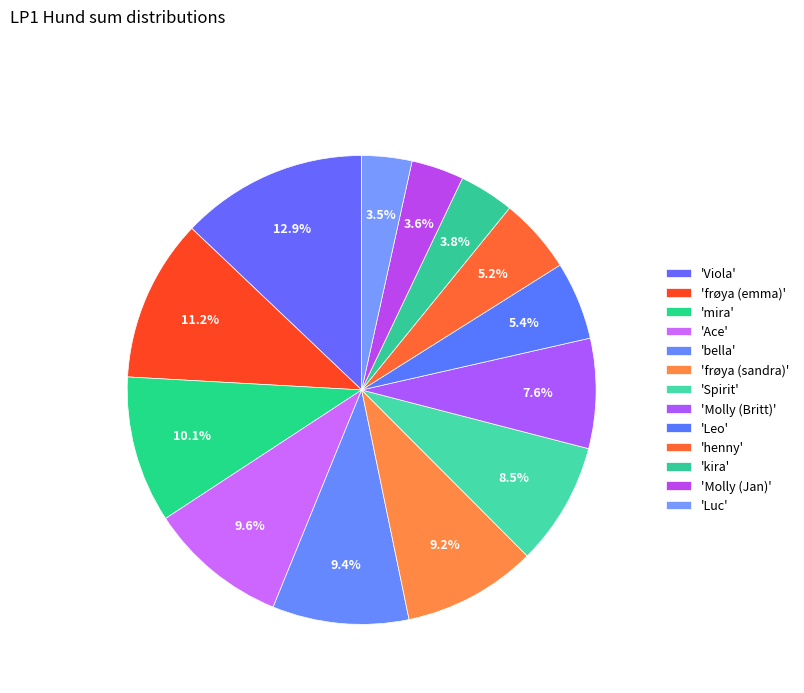

What is the largest slice in the pie chart?

Viola